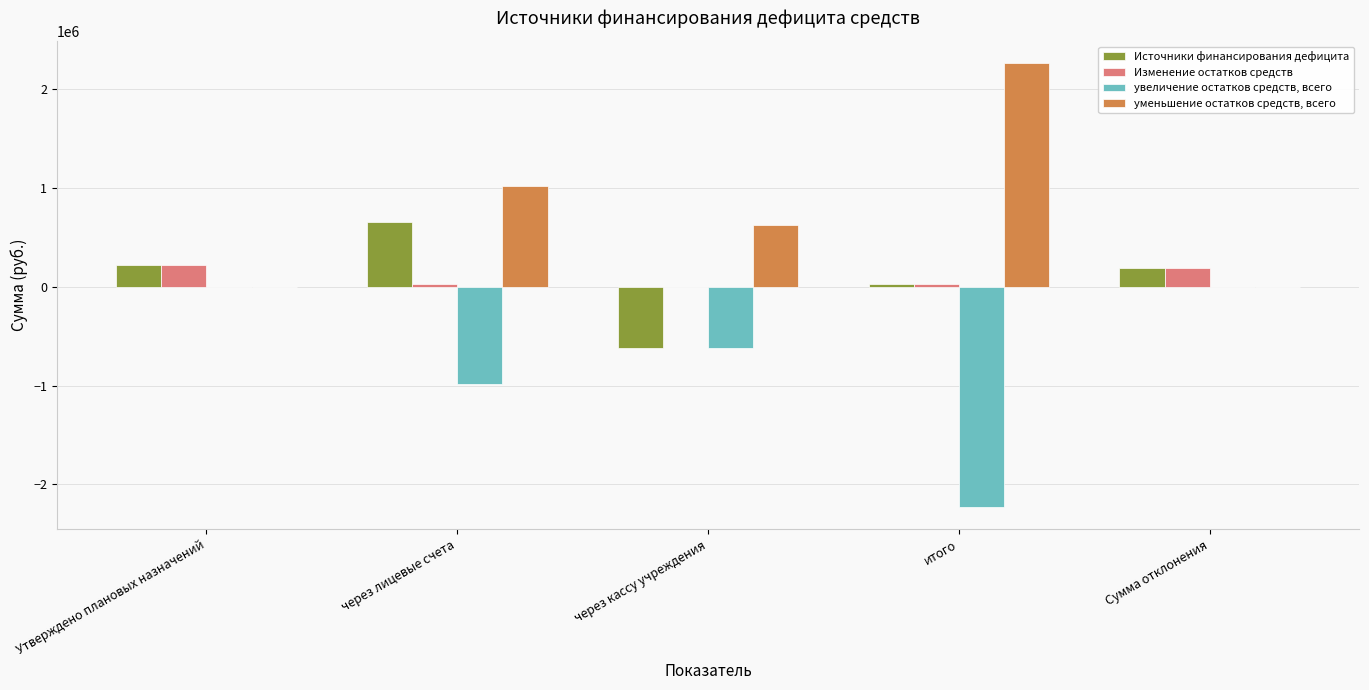

Does the chart contain stacked bars?

No